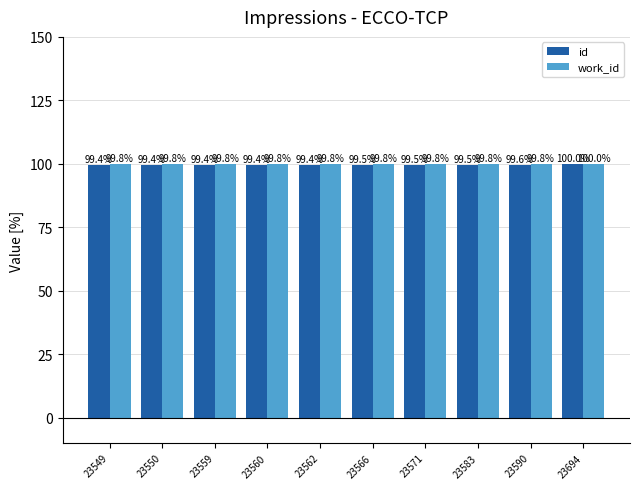

Which series changed the most between 23560 and 23571?

id